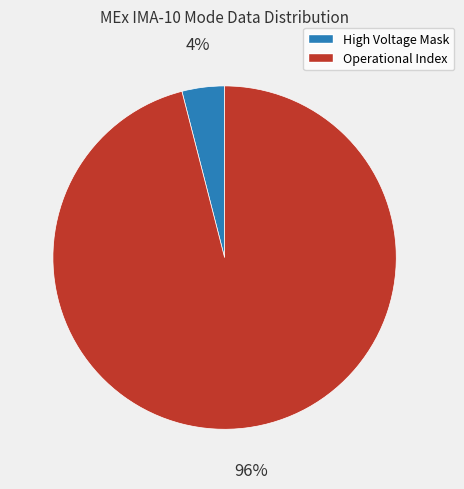

To the nearest percent, what is the difference between the largest and smallest slice percentages?

92%